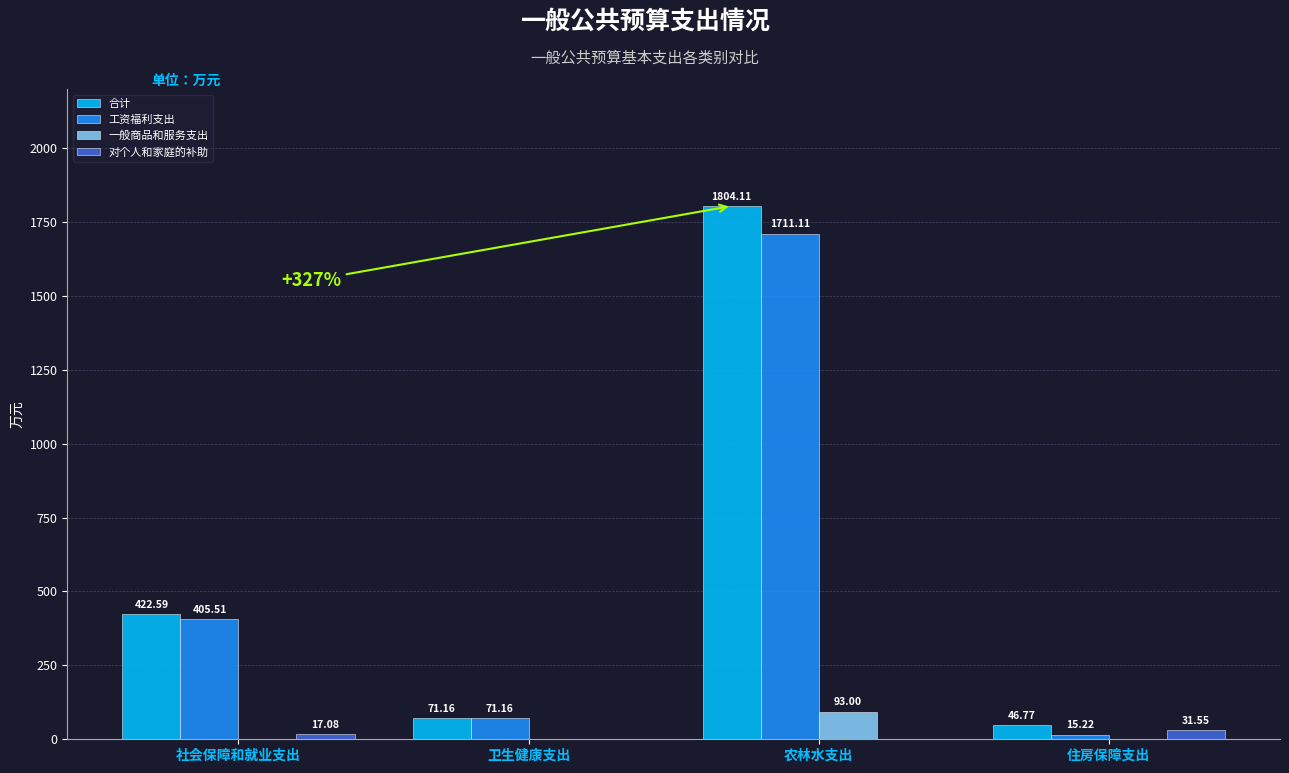

What is the difference between the 工资福利支出 values at 社会保障和就业支出 and 农林水支出?

1305.6